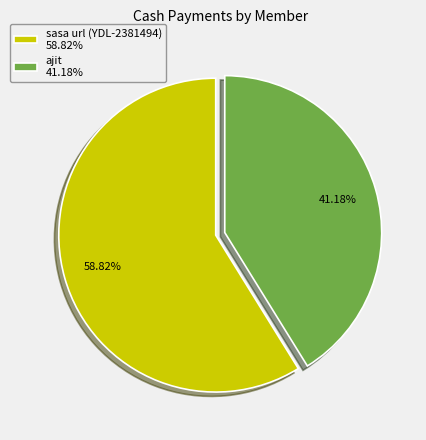

What is the largest slice in the pie chart?

sasa url (YDL-2381494) 58.82%